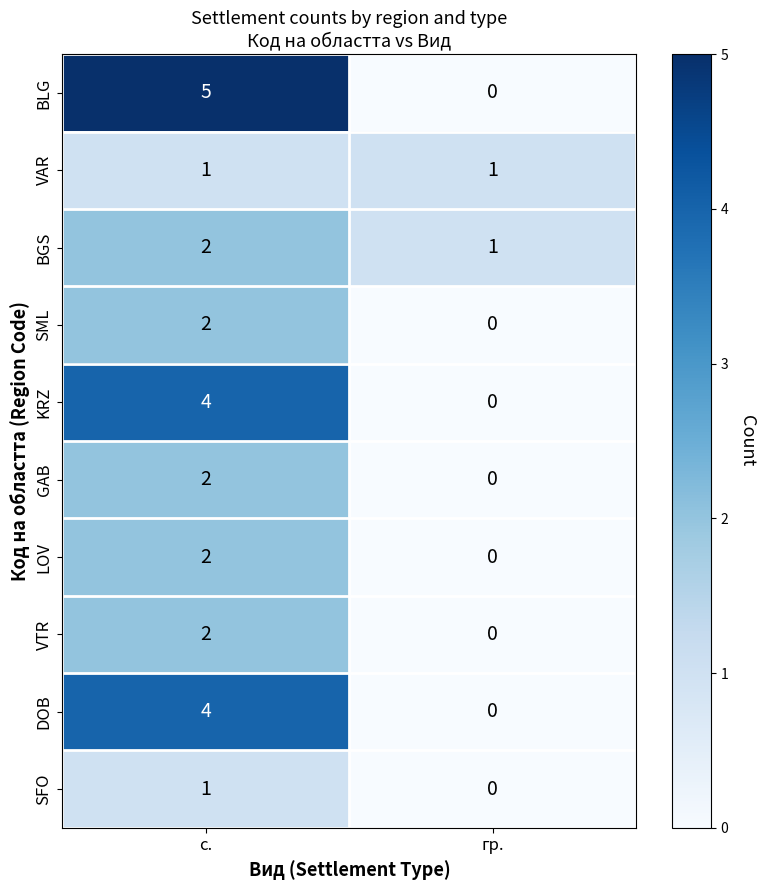

What is the sum of the BLG values at гр. and с.?

5